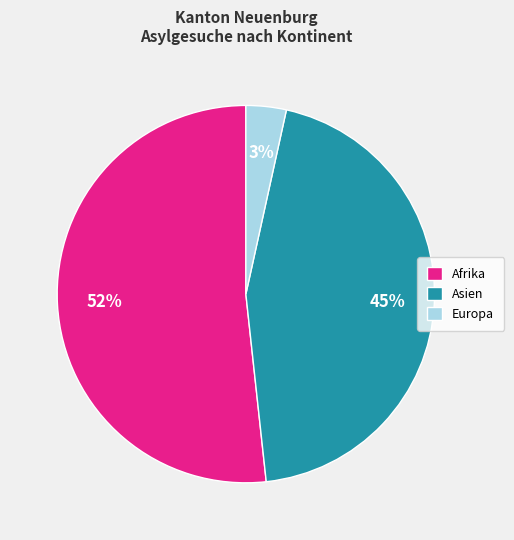

Count the number of slices in the pie.

3